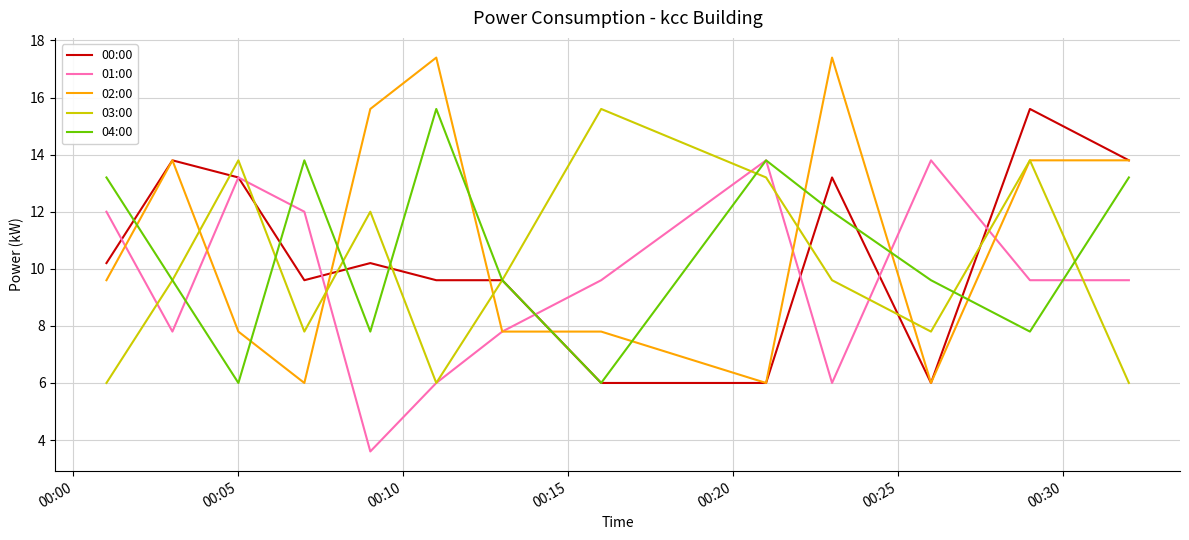

What is the minimum value for 04:00?

6.0